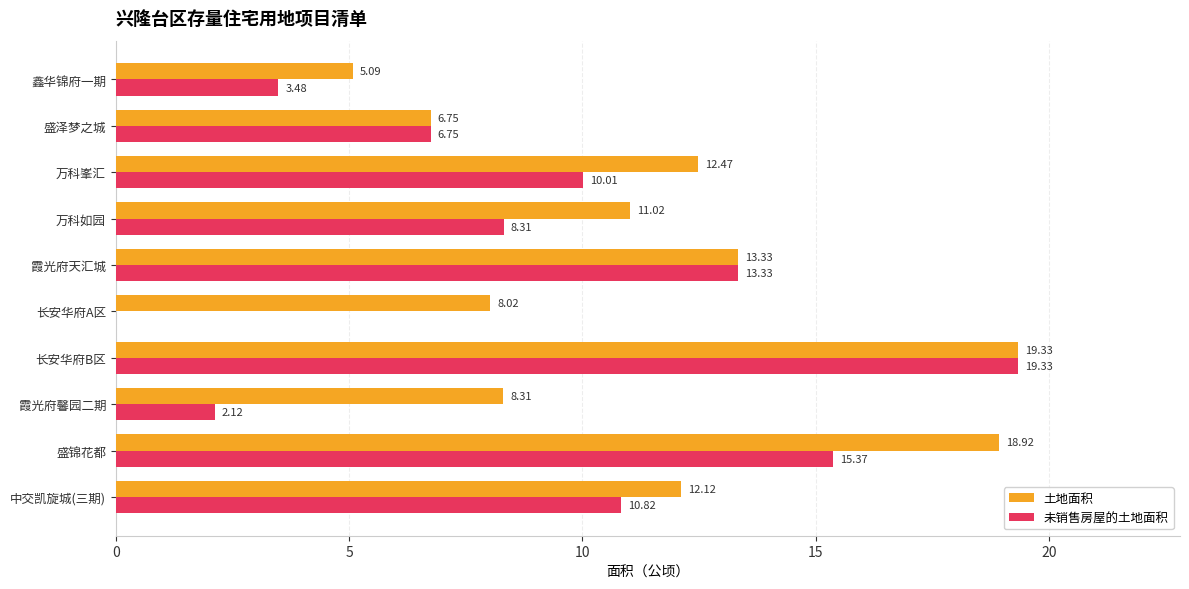

Between 长安华府A区 and 盛泽梦之城, which series saw the biggest shift?

未销售房屋的土地面积